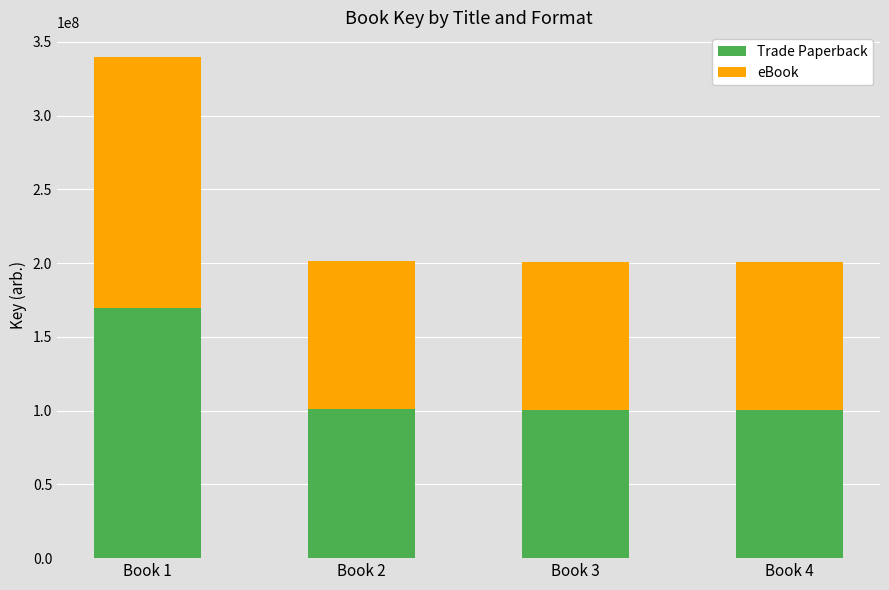

At which category is the sum across all series the highest?

Book 1